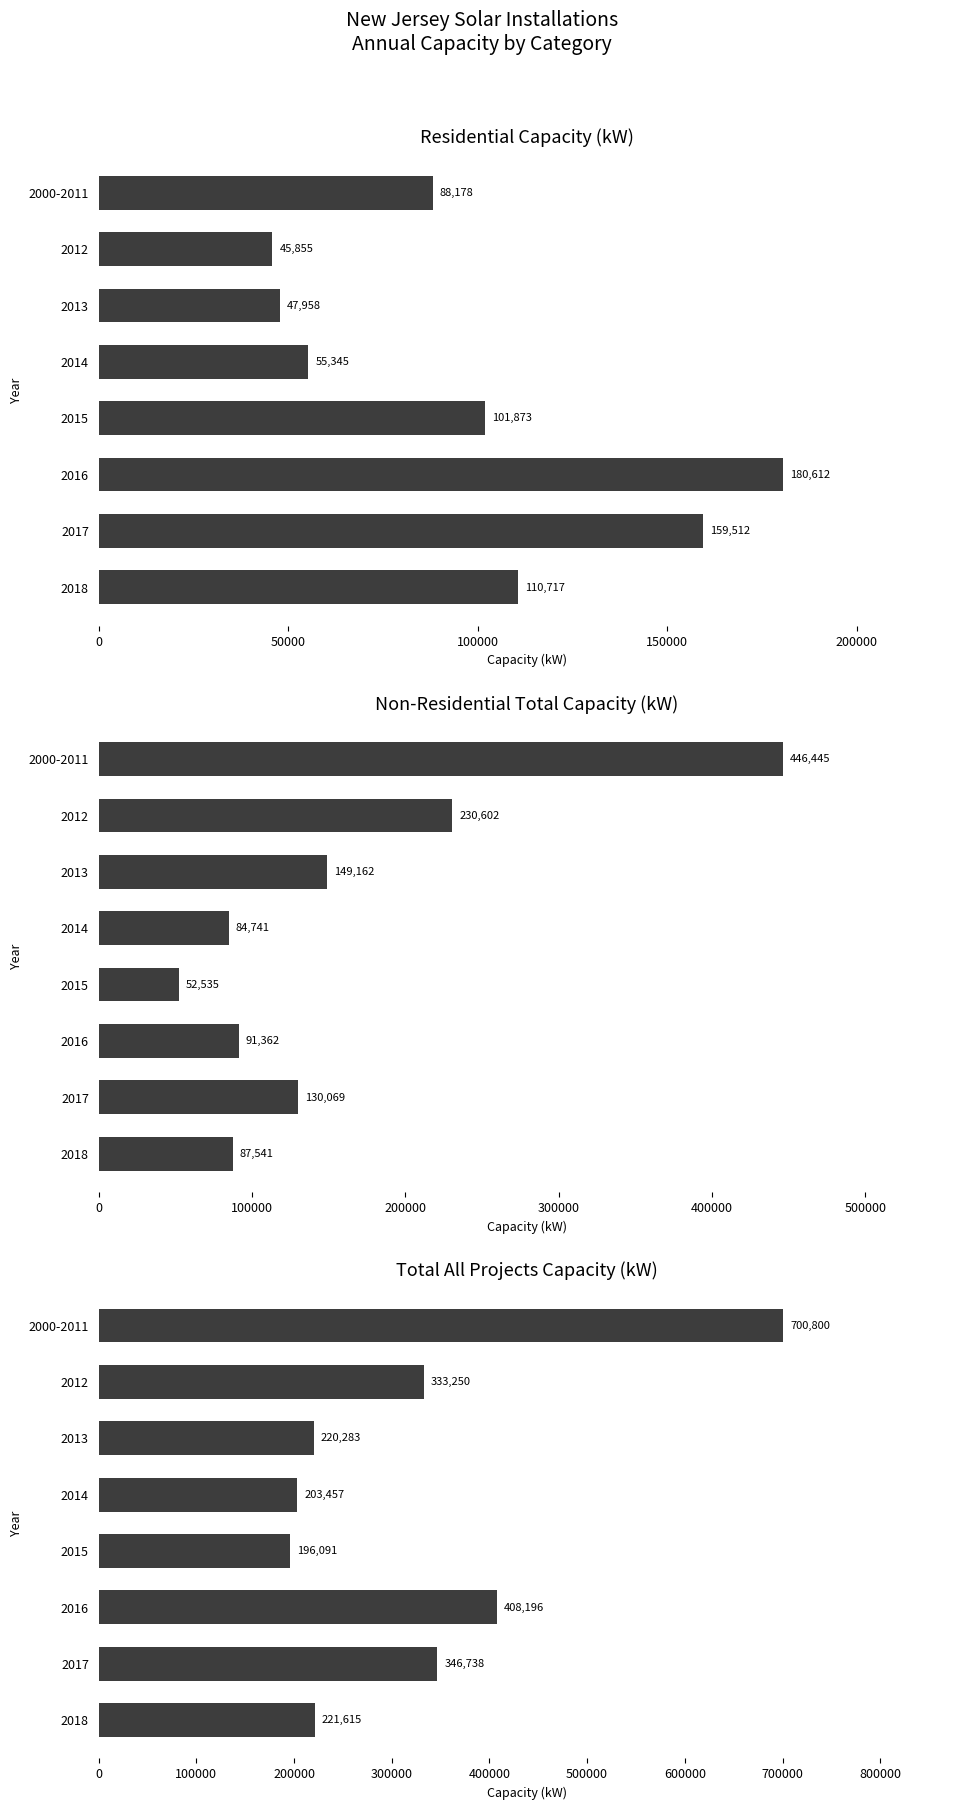

What is the total value across all series at 2016?

680169.5